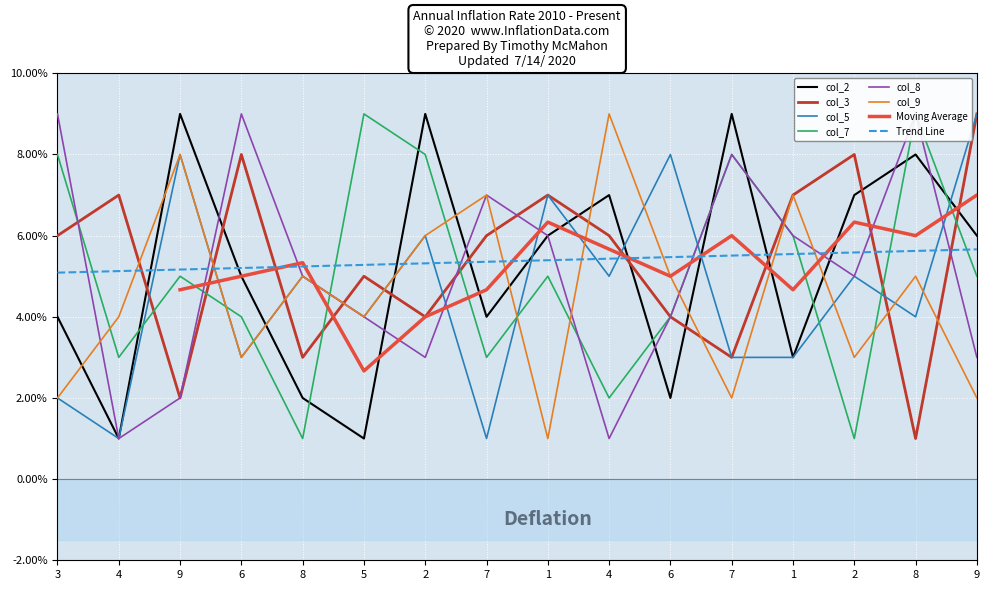

What is the minimum value shown in the chart?

1